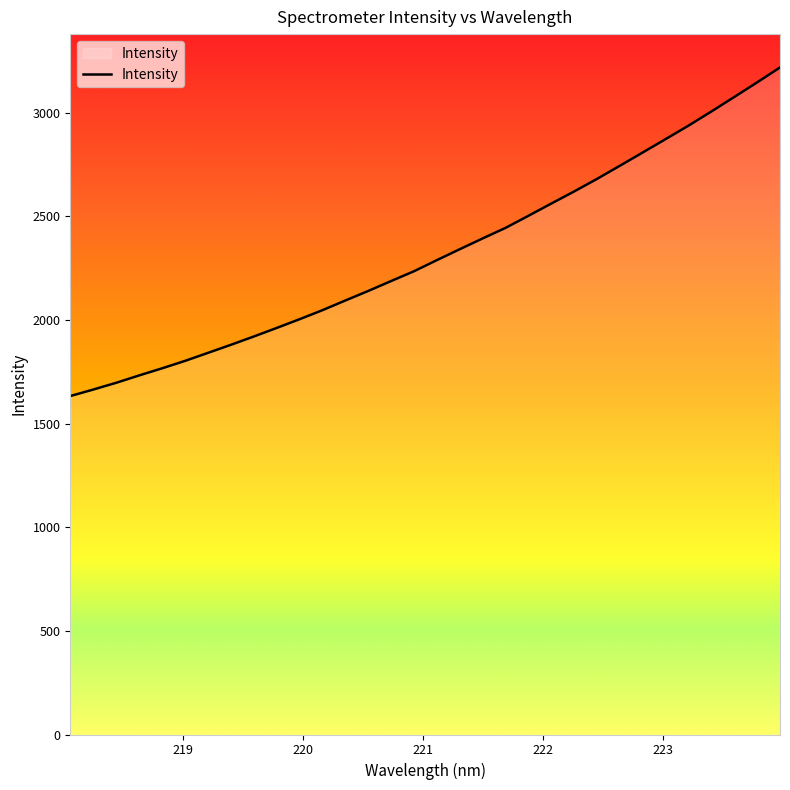

What is the greatest value displayed?

3218.4